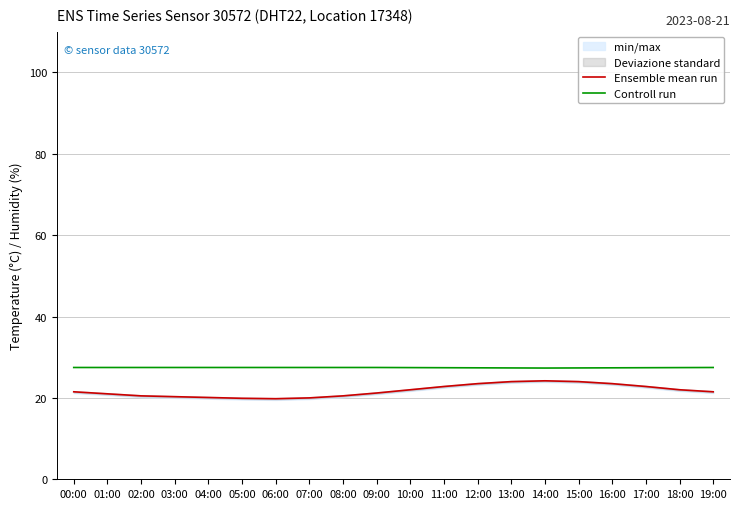

At which category is the sum across all series the highest?

14:00